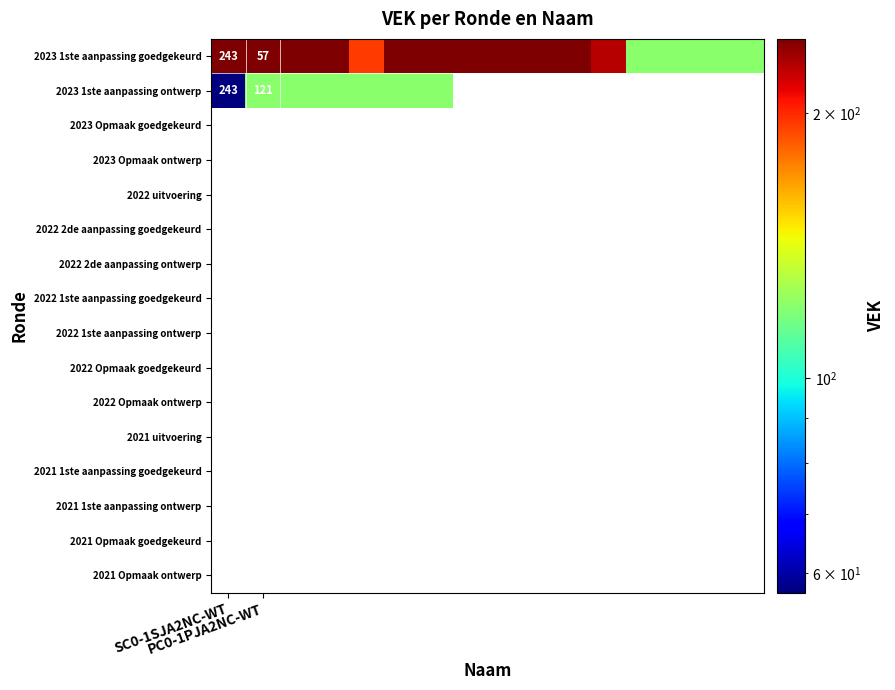

Which category has the highest value across all series?

SC0-1SJA2NC-WT